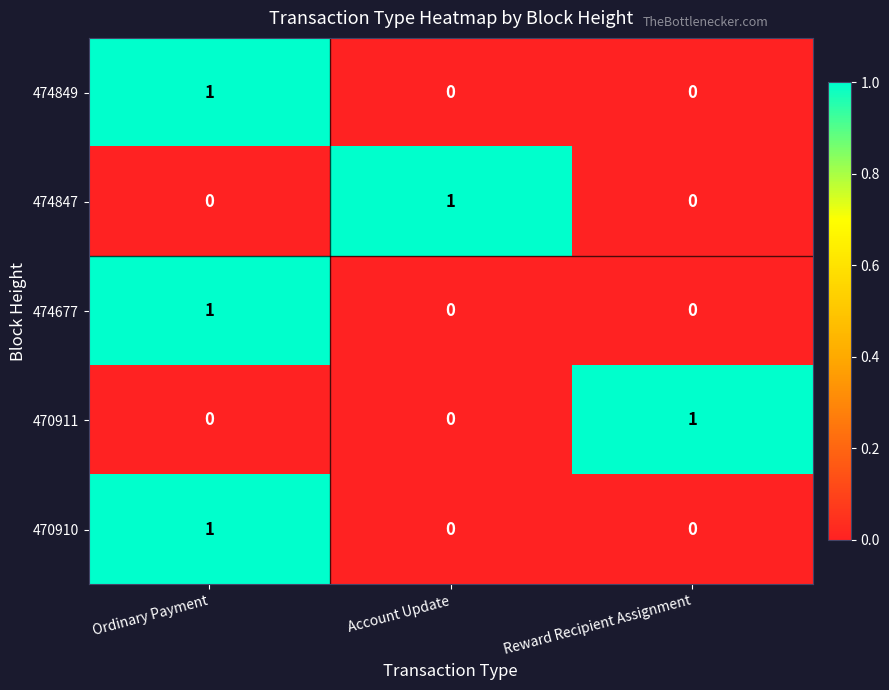

At which category is the sum across all series the highest?

Ordinary Payment